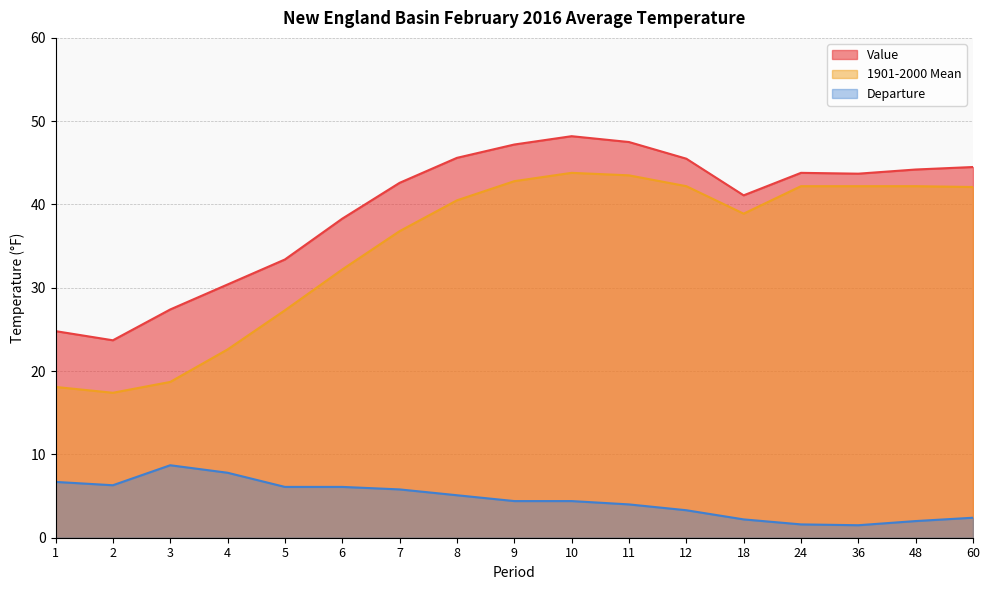

True or false: Value has more than 0 interior local peaks.

True